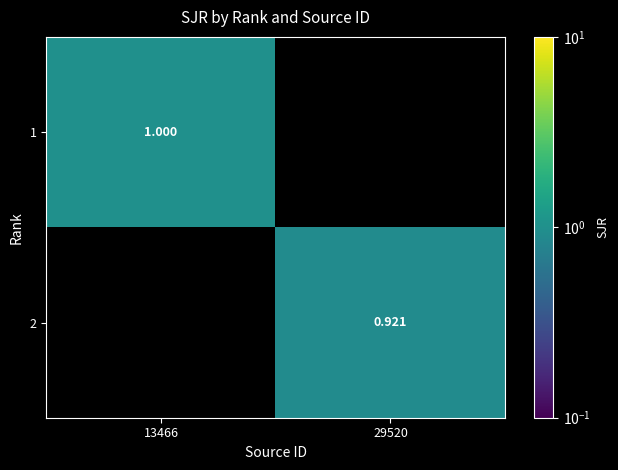

Rank the series by their average value, from highest to lowest.

1, 2